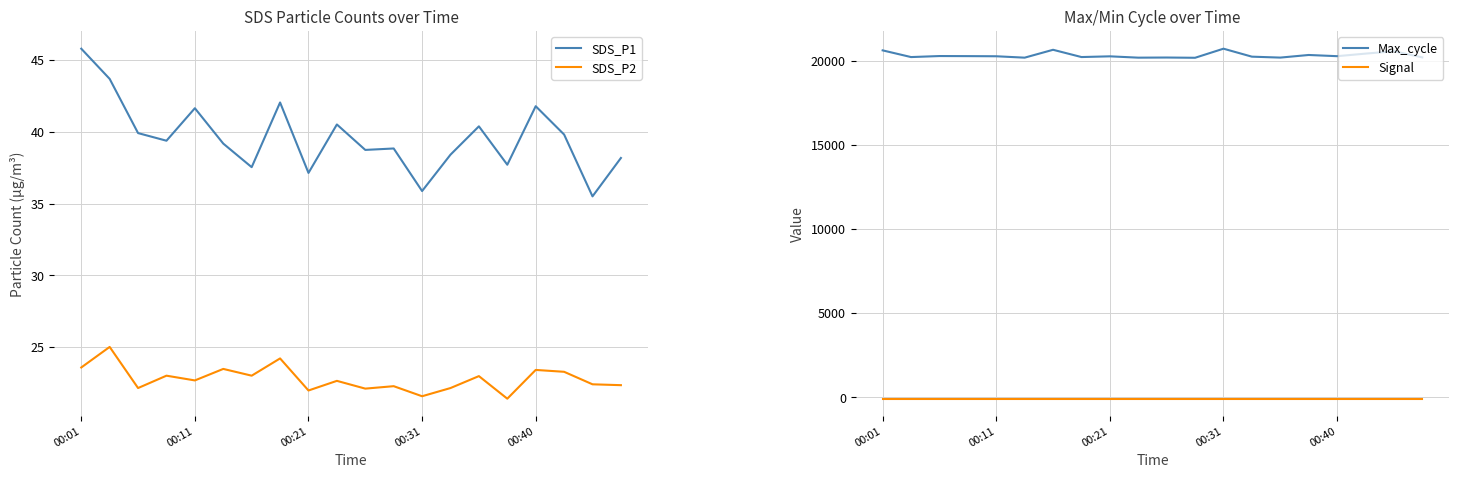

At which category does SDS_P1 reach its first local peak?

00:11